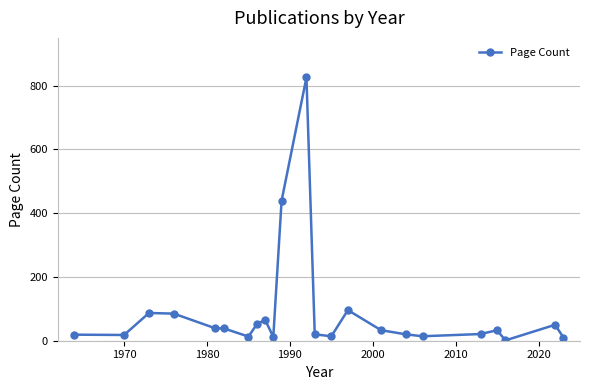

What is the sum of all values?

2006